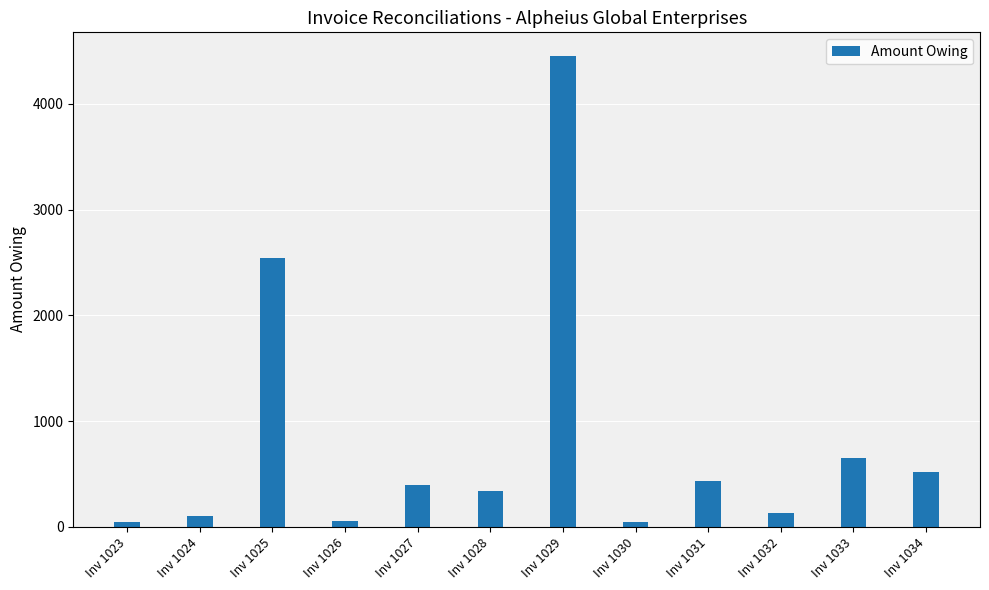

What is the value of the 2nd bar from the left?

100.7